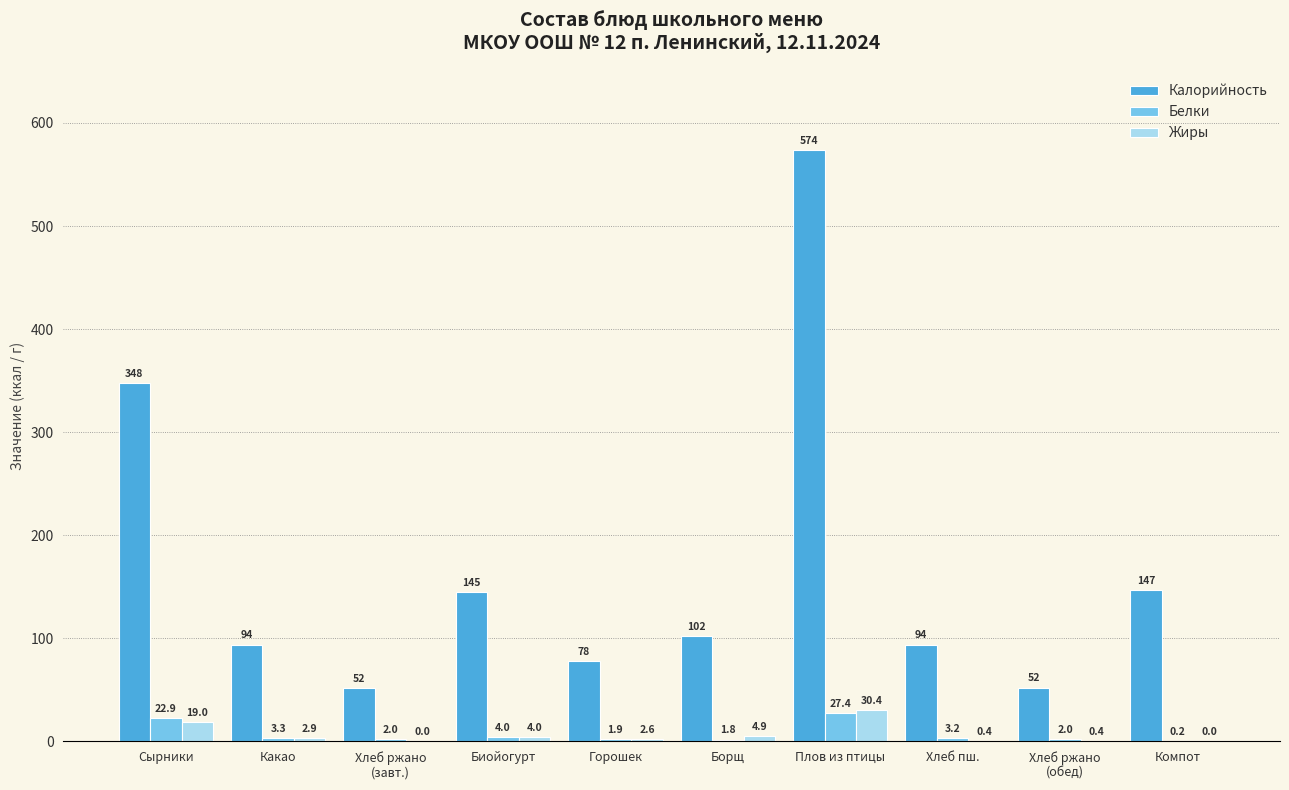

What is the sum of all Жиры values?

64.6